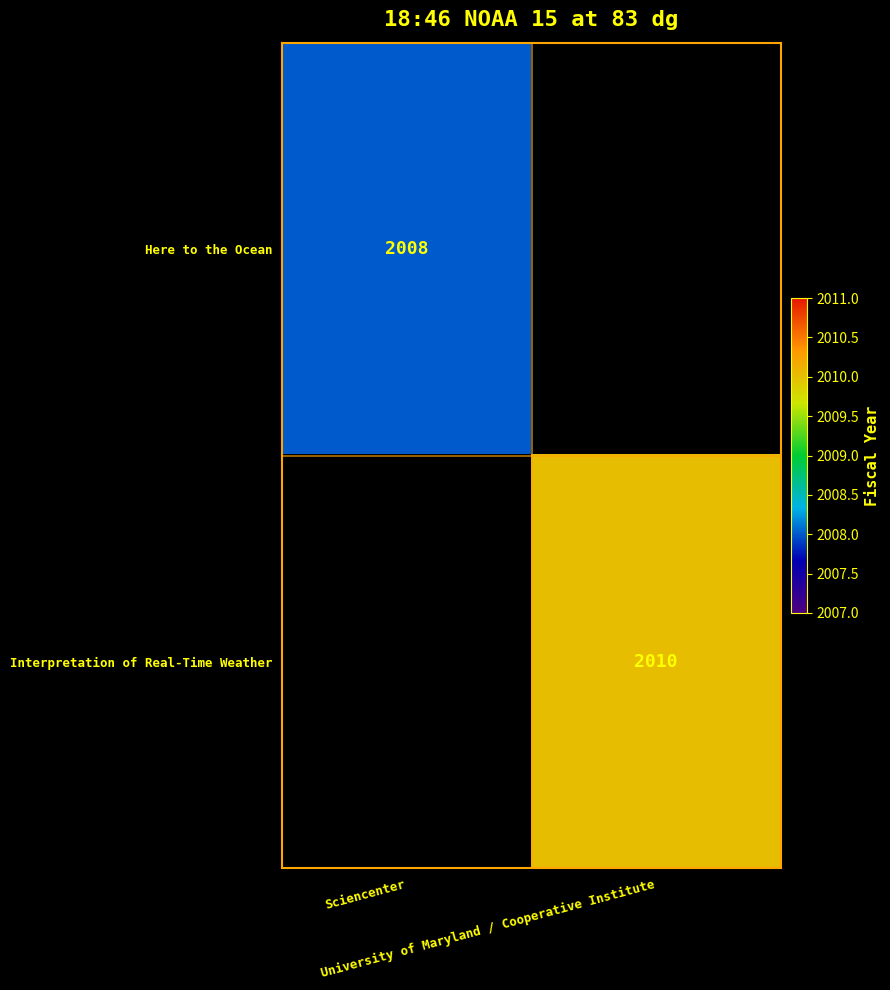

What is the difference between the highest and lowest values at Sciencenter?

2008